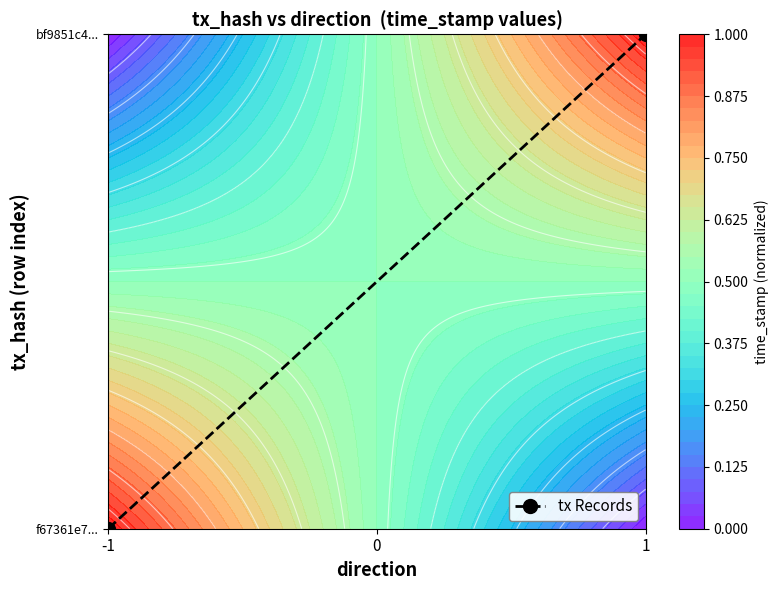

What is the sum of all values?

1